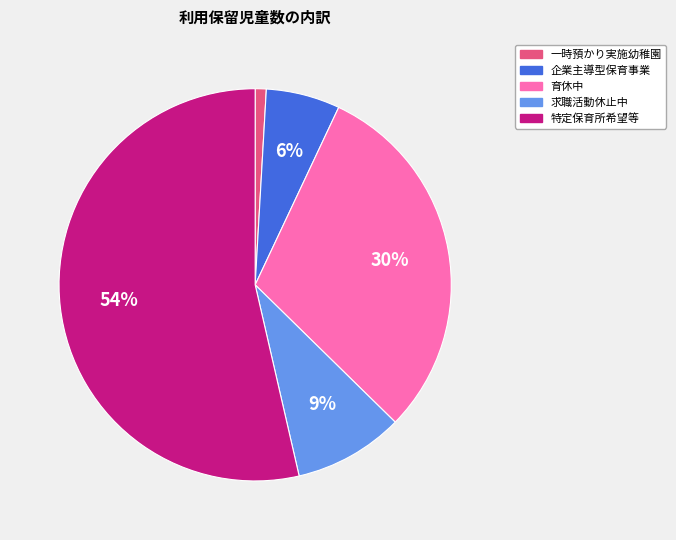

To the nearest percent, what is the difference between the largest and smallest slice percentages?

53%